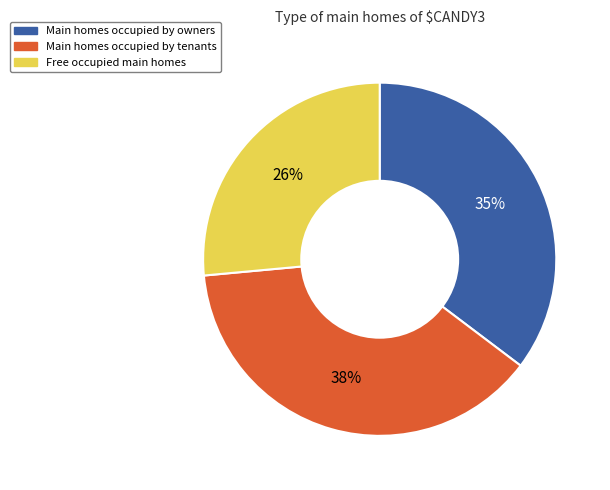

Which has a higher value, Main homes occupied by owners or Main homes occupied by tenants?

Main homes occupied by tenants